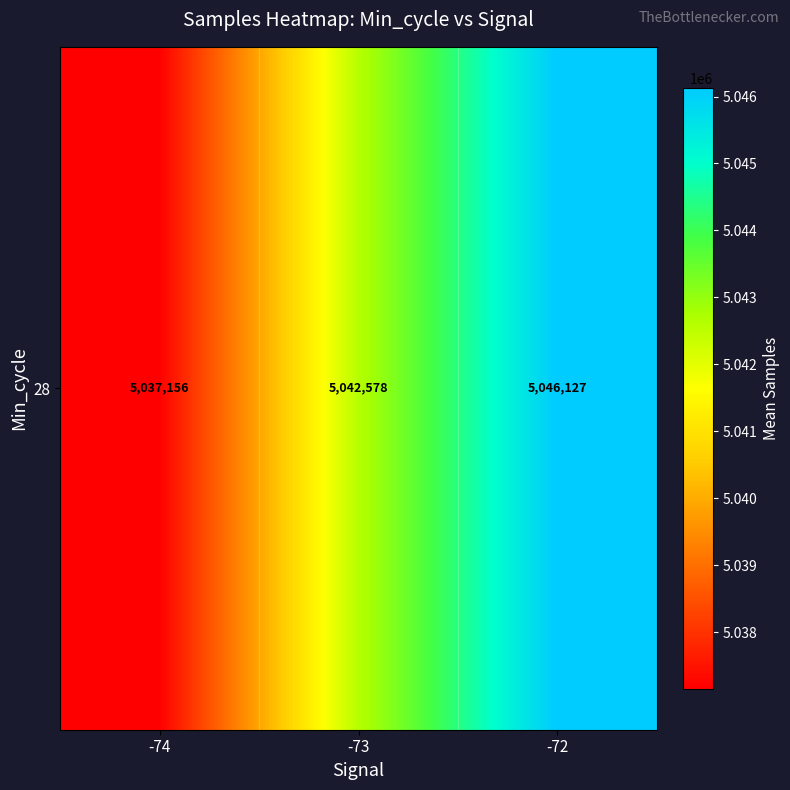

List the labels in order of value, smallest first.

-74, -73, -72